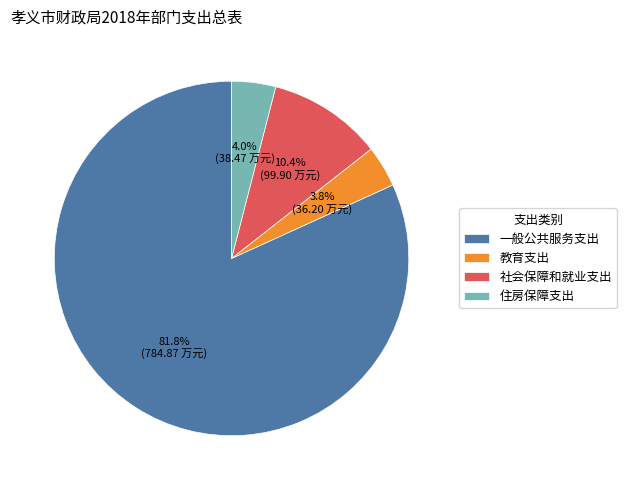

Which has a higher value, 教育支出 or 一般公共服务支出?

一般公共服务支出